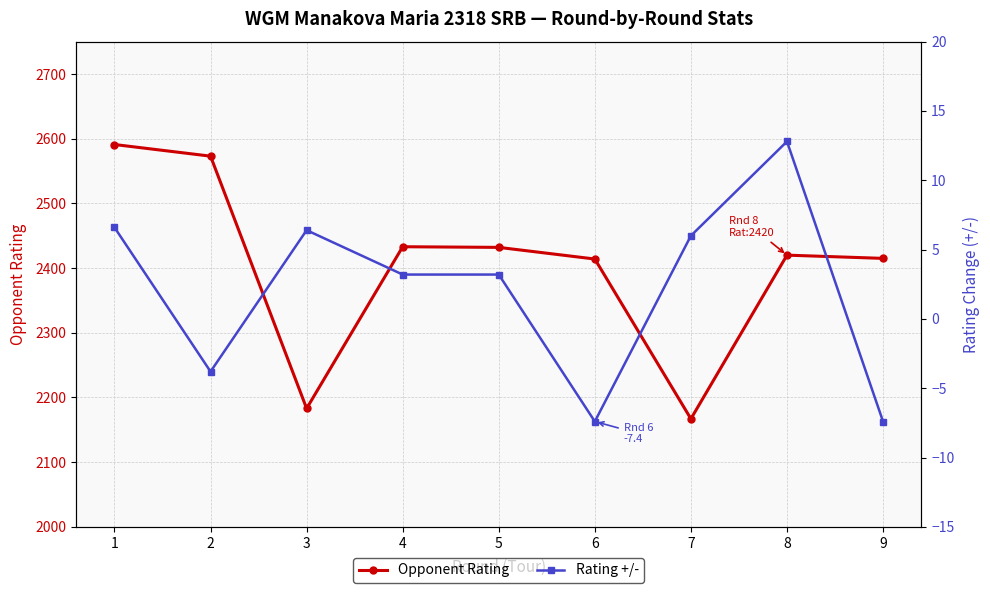

At which label does Rating +/- reach its peak?

8